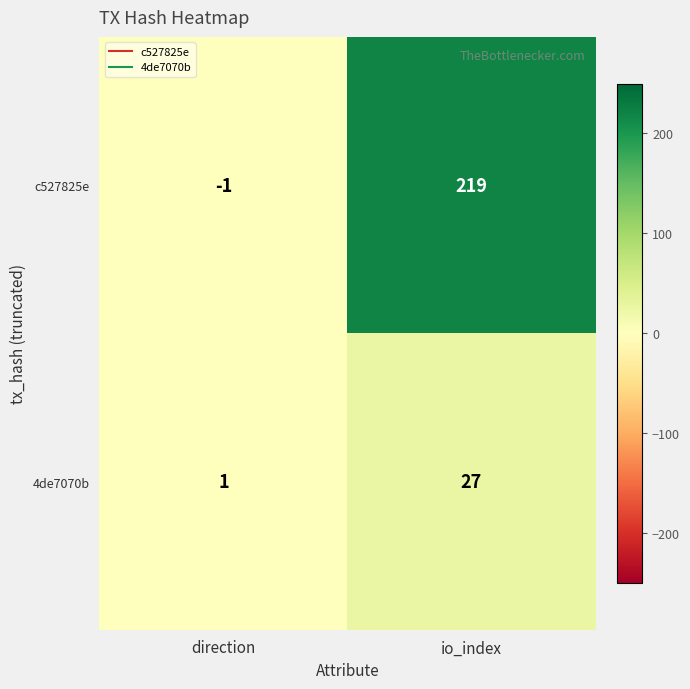

Which series has the largest range (max minus min)?

c527825e